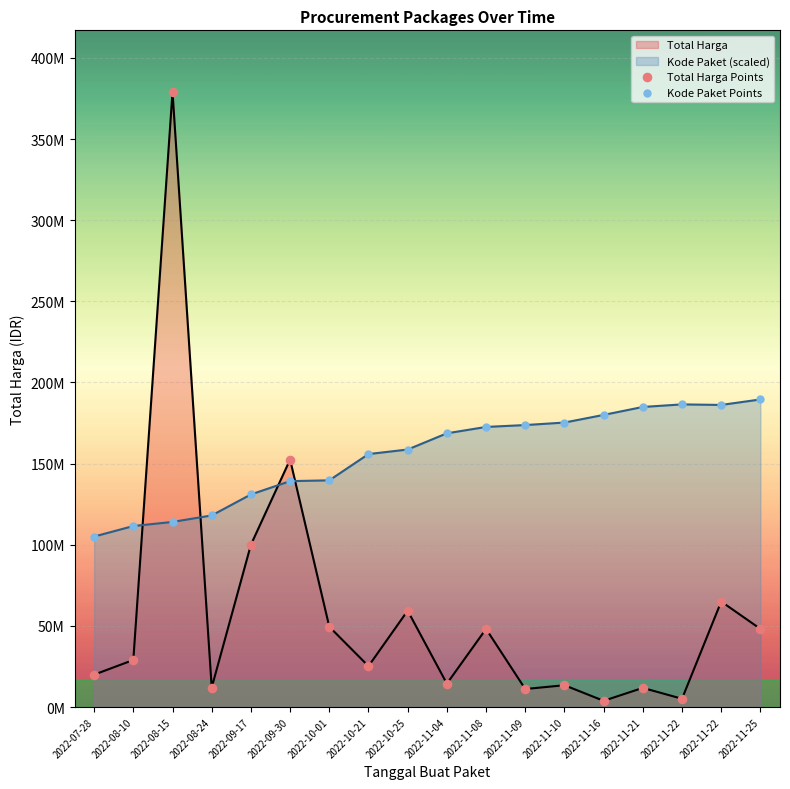

What is the total value across all series at 2022-07-28?

125002311.4